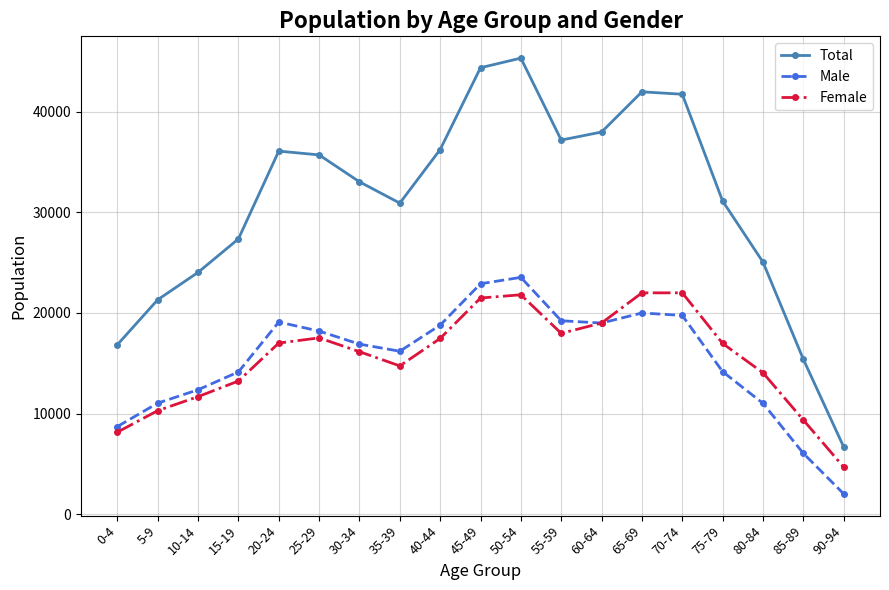

What is the minimum value for Total?

6676